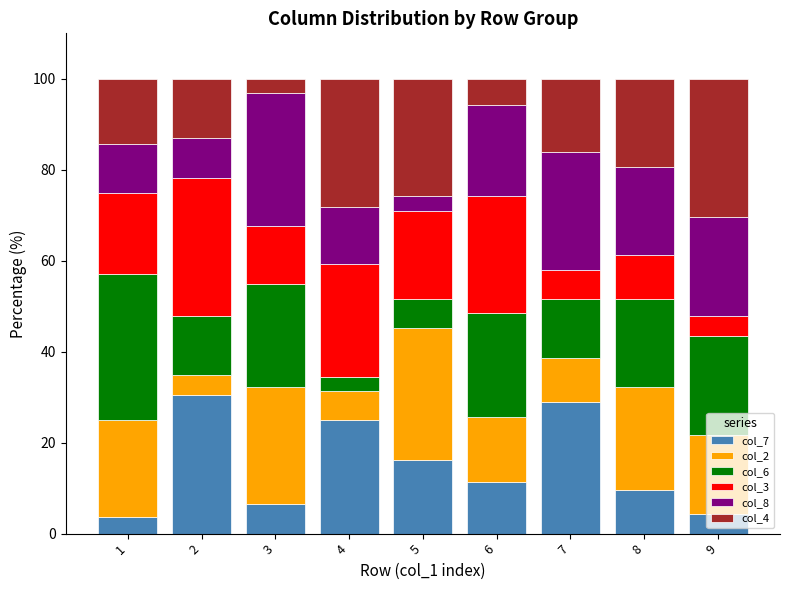

What is the value of the col_7 bar at the 5th from the left?

16.1